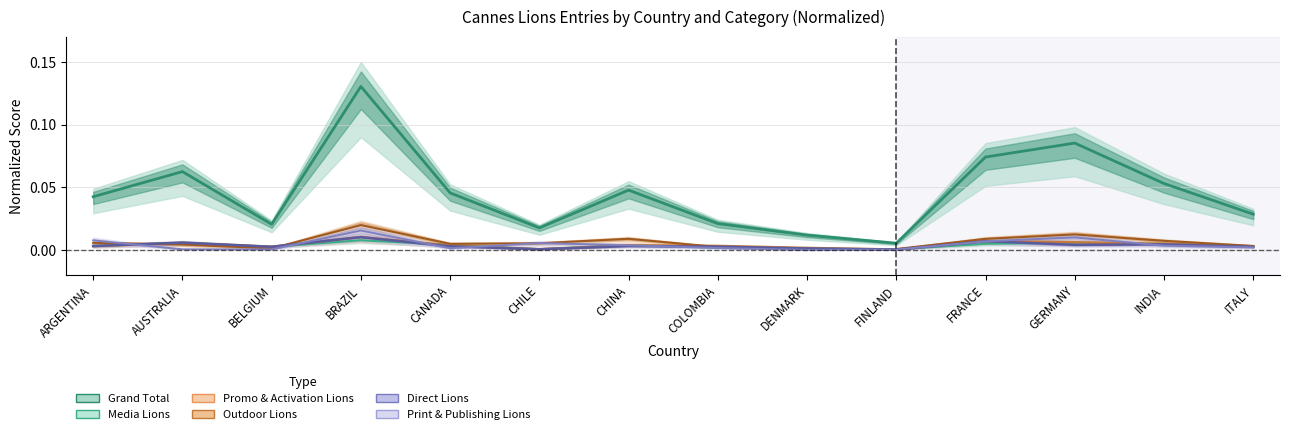

What is the label of the 5th point from the left?

CANADA